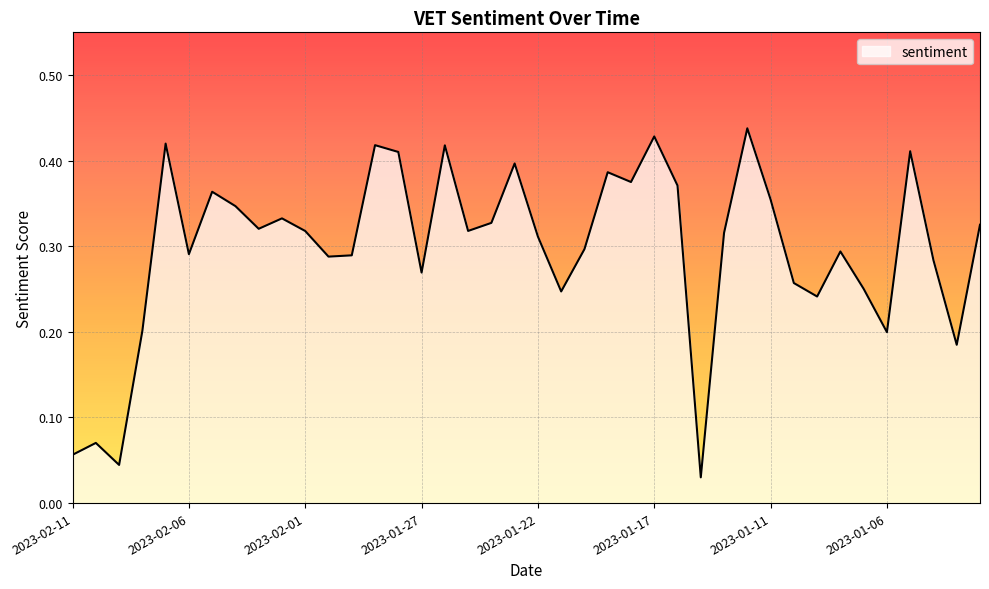

True or false: there are more than 0 points higher than both neighbors.

True